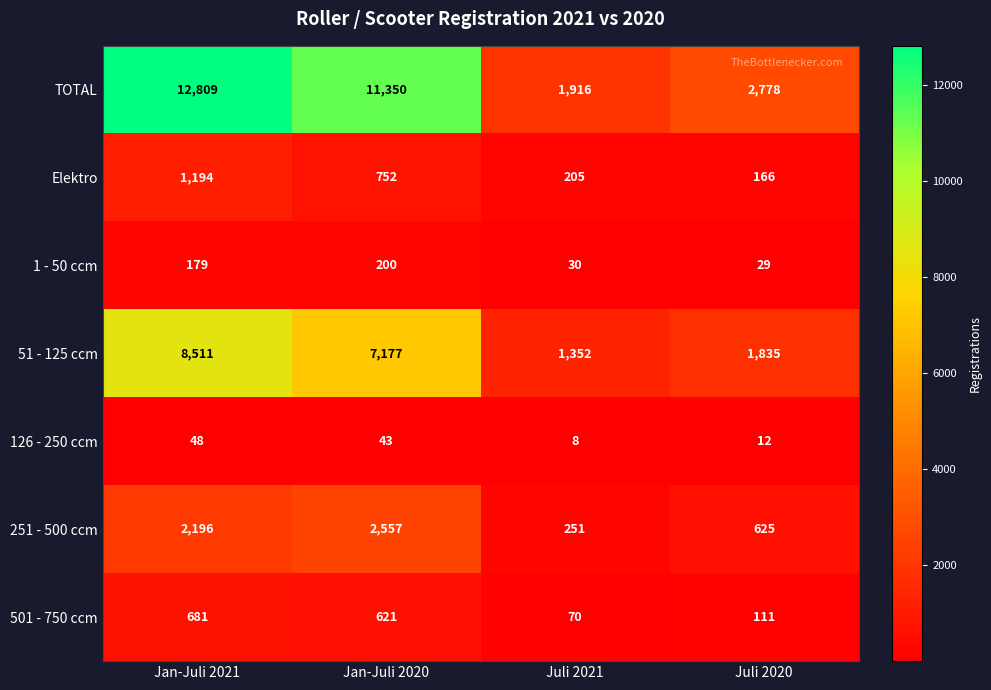

What is the difference between the 251 - 500 ccm values at Jan-Juli 2021 and Juli 2020?

1571